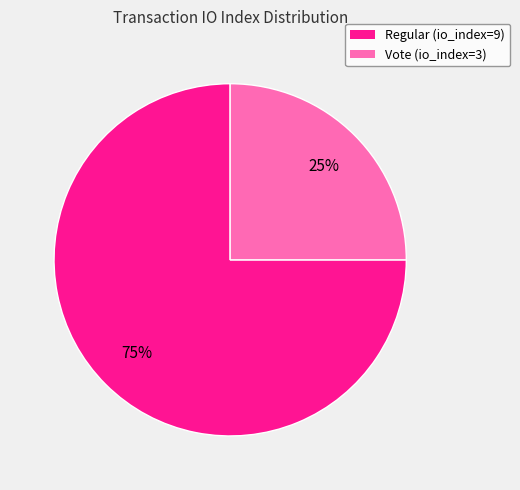

Count the number of slices in the pie.

2